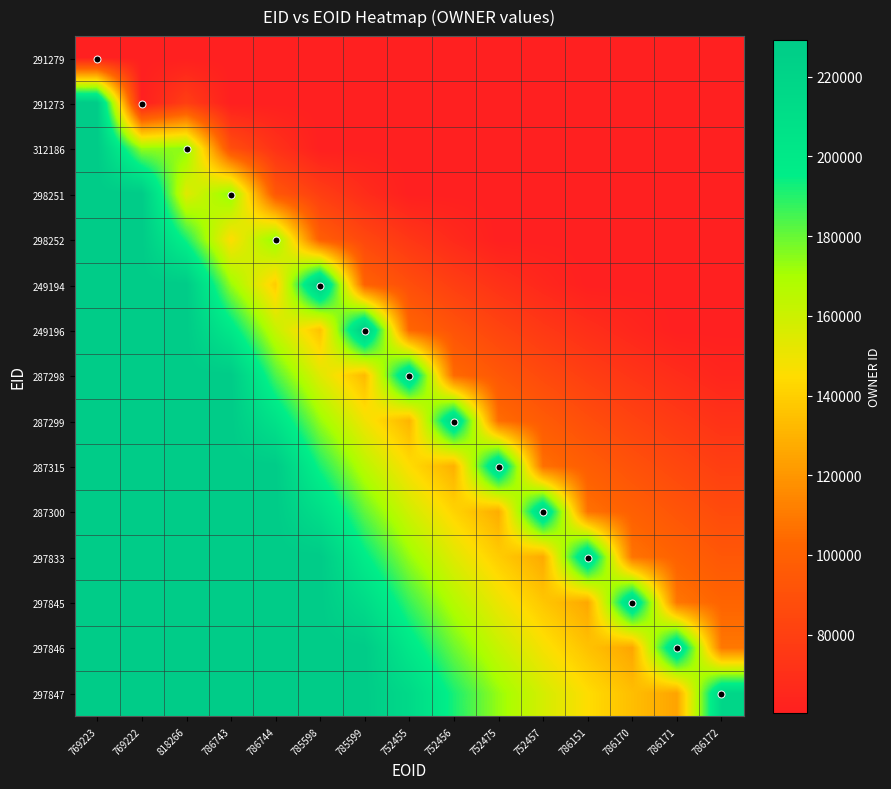

Between 818266 and 786151, which series saw the biggest shift?

249194